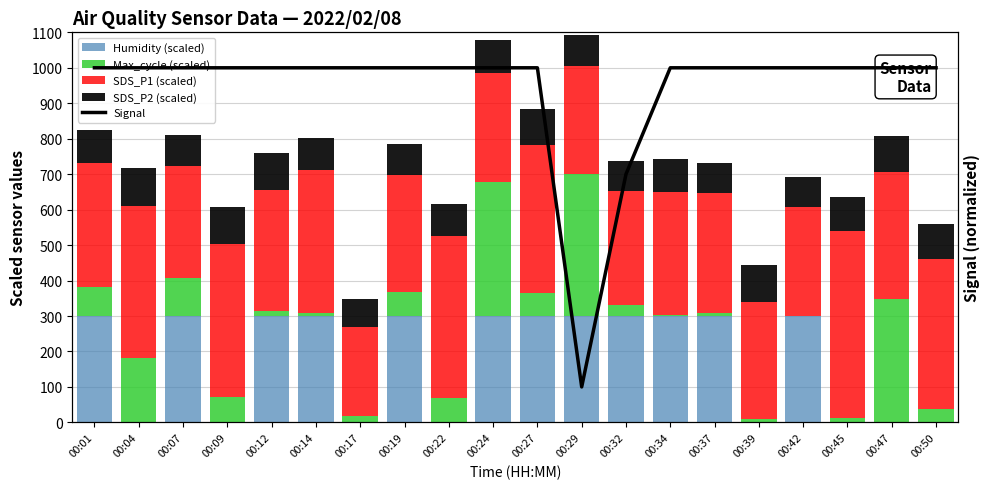

List the series in order of their peak value, lowest first.

SDS_P2 (scaled), Humidity (scaled), Max_cycle (scaled), SDS_P1 (scaled), Signal